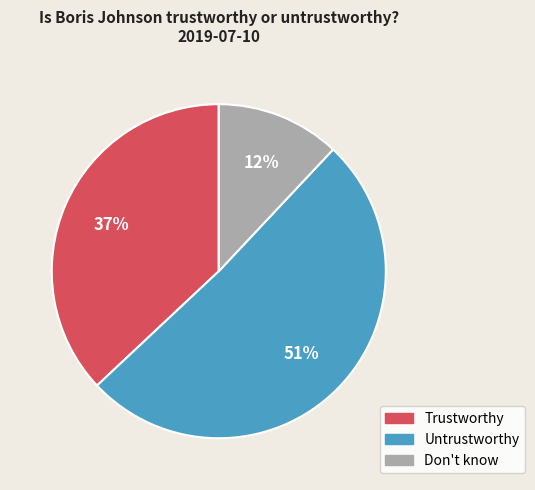

Combined, do Trustworthy and Don't know account for over 50%?

No